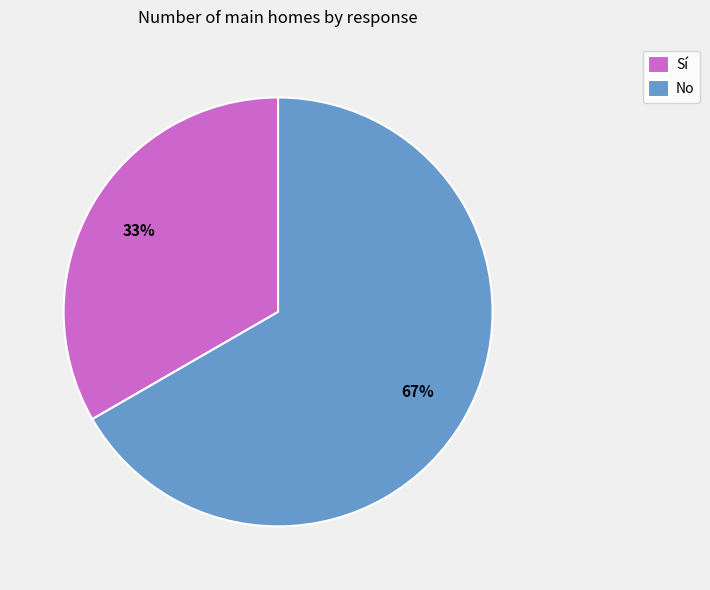

True or false: No accounts for 67% of the total.

True